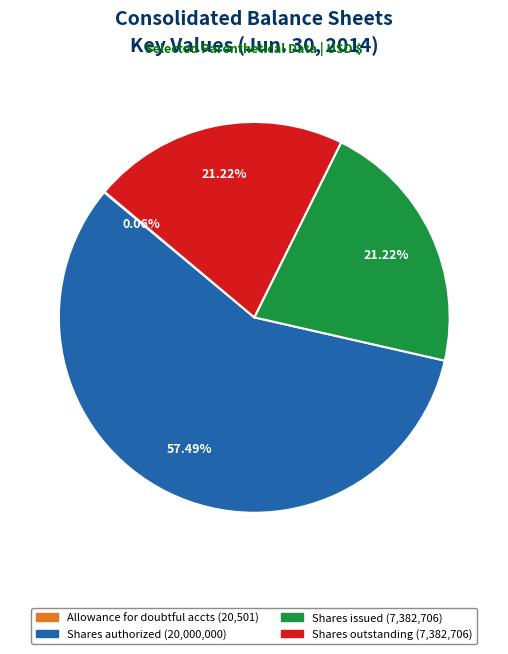

Does any single category account for the majority?

Yes